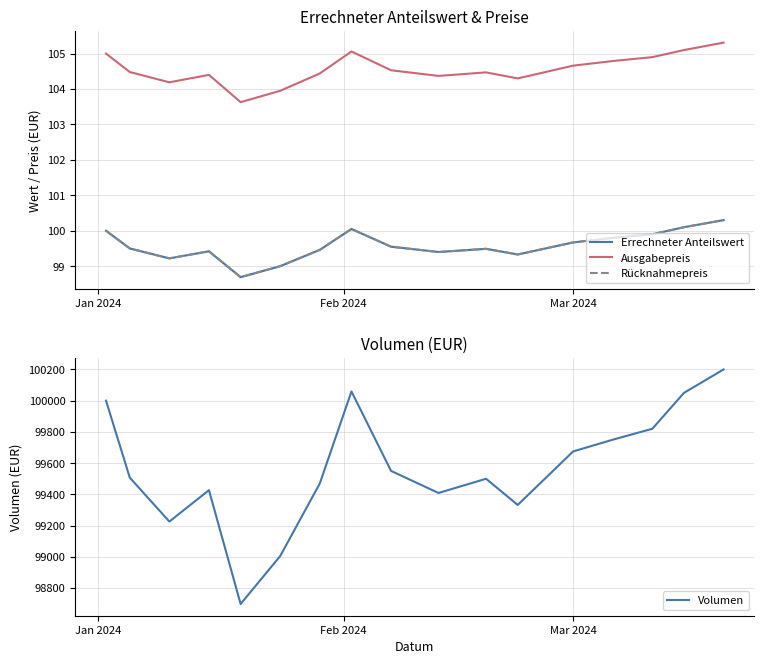

How many interior local peaks does the Ausgabepreis series have?

3